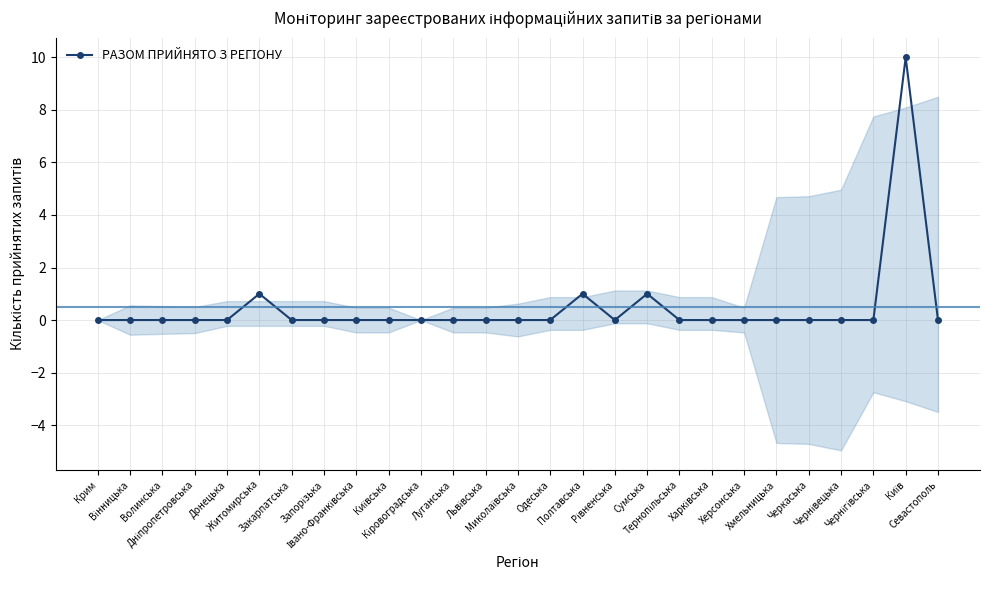

At which category does the chart reach its peak across all series?

Київ